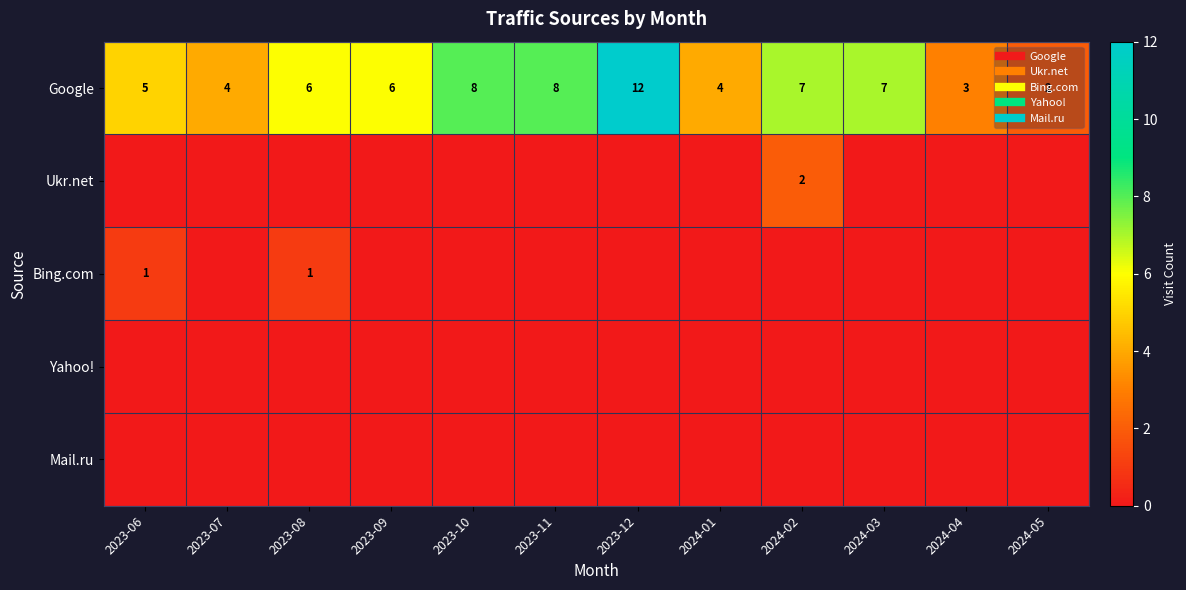

What is the difference between the second highest and second lowest values in the Google series?

5